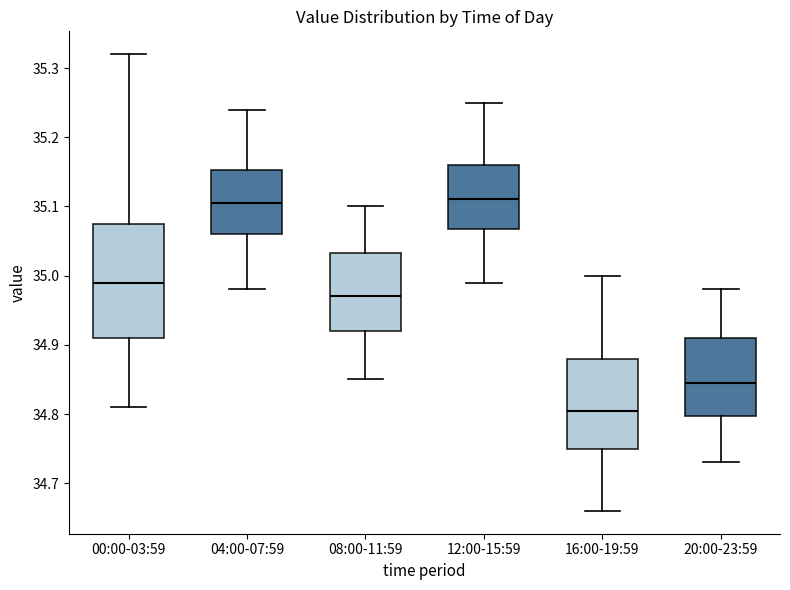

Where is the upper edge of the box for 20:00-23:59 on the y-axis? The values are not printed on the chart, so give them approximately, as read against the axis.

34.91